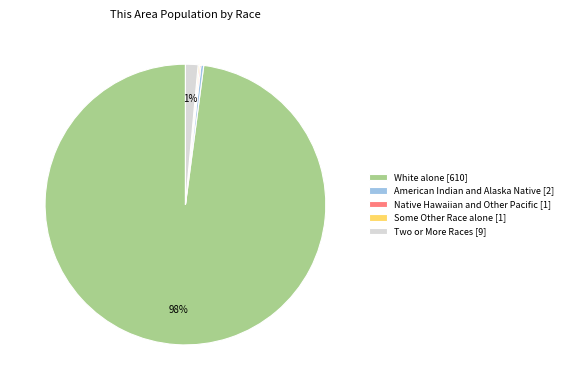

Which slice represents more than half of the pie?

White alone [610]